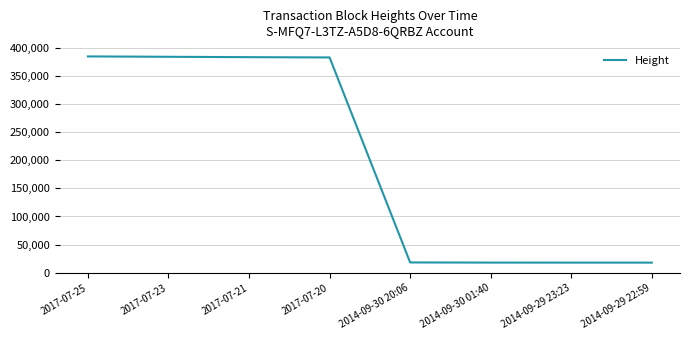

What is the ratio of the value at 2017-07-23 to the value at 2014-09-30 01:40?

21.7